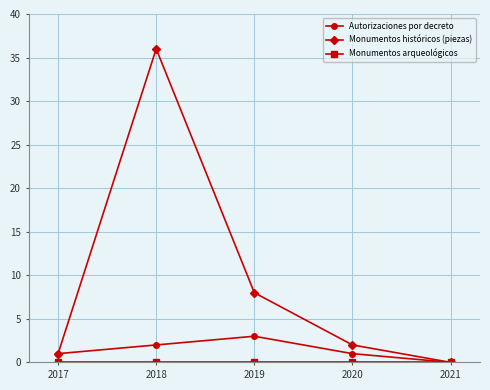

What is the greatest value displayed?

36